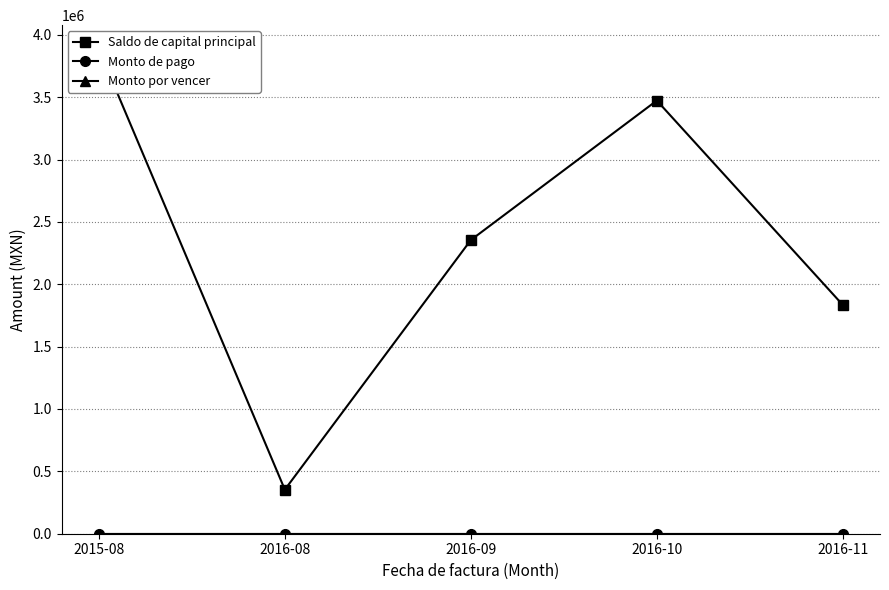

The value of Saldo de capital principal at 2016-08 is 353520.0. True or false?

True